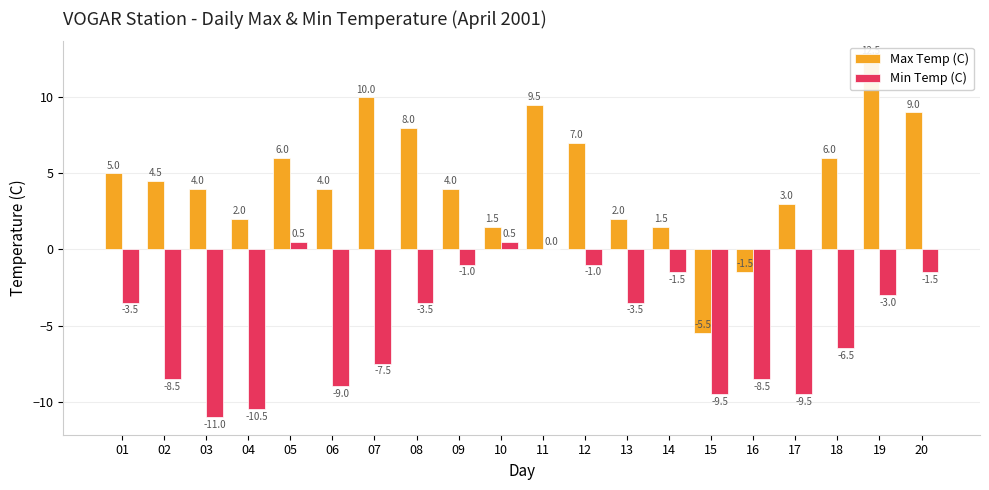

How many values in the Min Temp (C) series exceed -3?

7